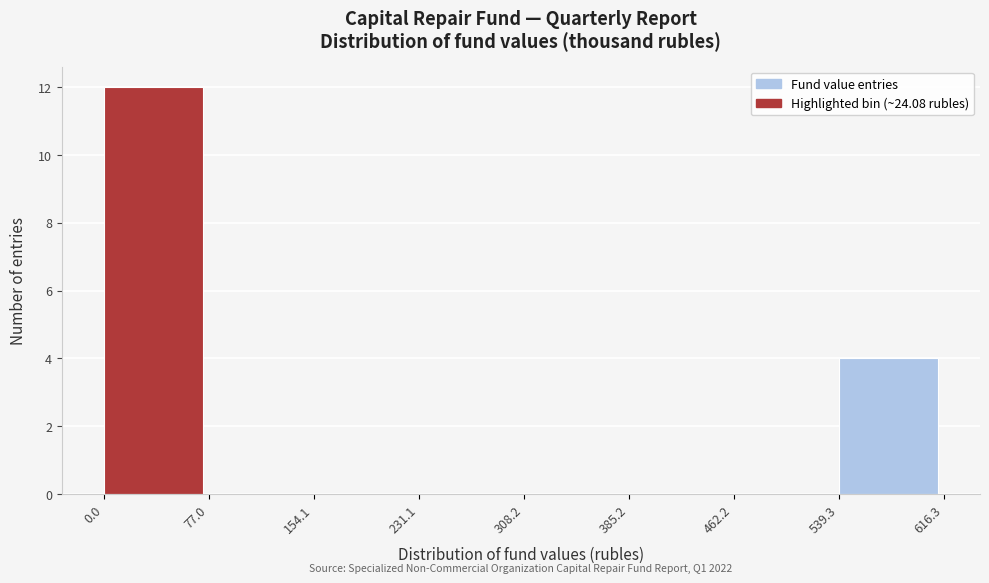

Which range on the x-axis has the tallest bar?

0.0 to 77.0